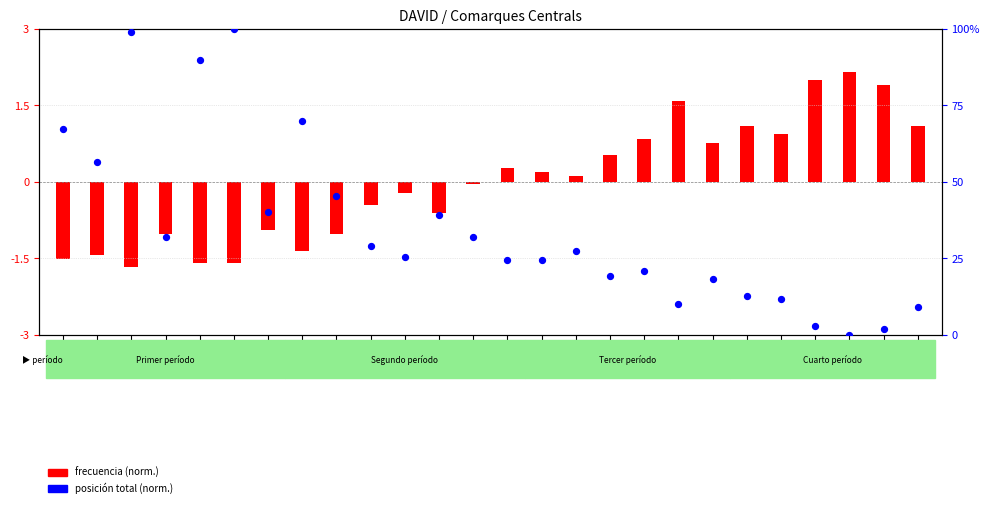

Which series has the largest total across all categories?

Posición. Total (norm.)